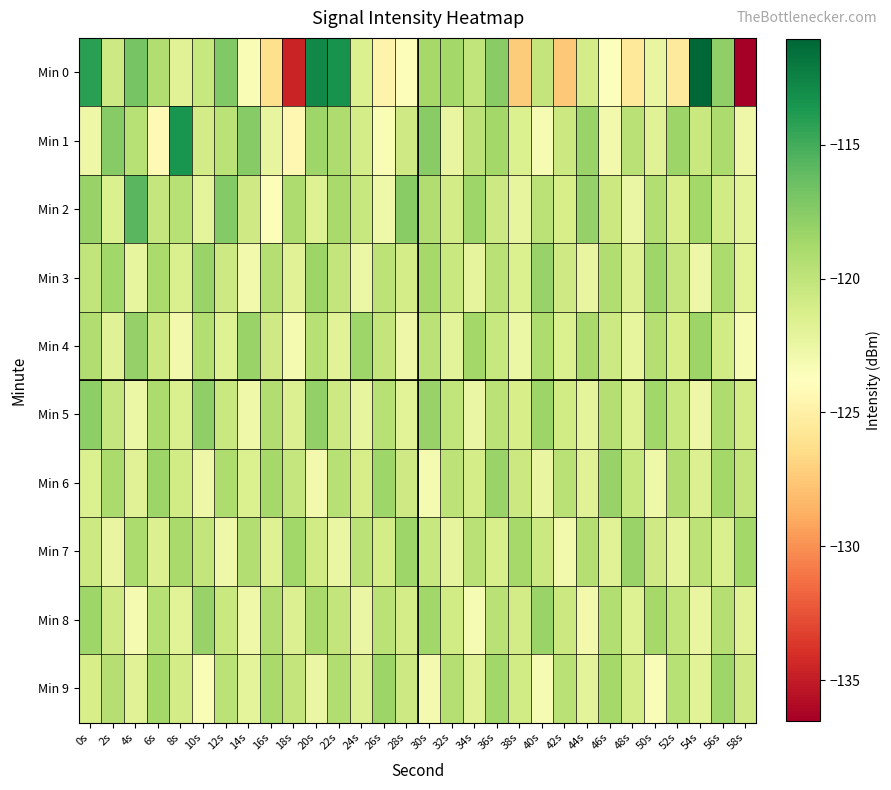

Reading left to right, transcribe all the data shown in this chart.

Min 0: 0s=-114.2	2s=-120.7	4s=-116.9	6s=-119.3	8s=-121.8	10s=-120.4	12s=-117.2	14s=-123.4	16s=-126.2	18s=-134.6	20s=-112.8	22s=-113.4	24s=-121.5	26s=-124.7	28s=-123.5	30s=-118.8	32s=-118.7	34s=-120.0	36s=-117.6	38s=-127.3	40s=-120.1	42s=-127.5	44s=-121.0	46s=-123.7	48s=-125.6	50s=-122.4	52s=-125.4	54s=-111.1	56s=-117.9	58s=-136.5
Min 1: 0s=-122.6	2s=-117.5	4s=-119.6	6s=-124.2	8s=-113.5	10s=-121.0	12s=-119.7	14s=-117.5	16s=-122.2	18s=-124.4	20s=-118.5	22s=-119.2	24s=-121.1	26s=-123.3	28s=-120.8	30s=-117.6	32s=-122.4	34s=-119.9	36s=-118.7	38s=-121.5	40s=-123.2	42s=-120.6	44s=-118.3	46s=-122.9	48s=-119.7	50s=-121.8	52s=-118.4	54s=-120.5	56s=-119.1	58s=-122.7
Min 2: 0s=-118.2	2s=-121.5	4s=-115.8	6s=-120.3	8s=-119.6	10s=-122.1	12s=-117.4	14s=-120.8	16s=-123.5	18s=-119.2	20s=-121.7	22s=-118.9	24s=-120.4	26s=-122.8	28s=-117.6	30s=-119.3	32s=-121.0	34s=-118.5	36s=-120.7	38s=-122.3	40s=-119.8	42s=-121.2	44s=-118.1	46s=-120.6	48s=-122.5	50s=-119.4	52s=-121.3	54s=-118.7	56s=-120.9	58s=-122.0
Min 3: 0s=-120.1	2s=-118.6	4s=-122.3	6s=-119.0	8s=-121.4	10s=-118.3	12s=-120.7	14s=-122.9	16s=-119.5	18s=-121.8	20s=-118.4	22s=-120.2	24s=-122.6	26s=-119.9	28s=-121.1	30s=-118.8	32s=-120.5	34s=-122.2	36s=-119.7	38s=-121.5	40s=-118.2	42s=-120.8	44s=-122.4	46s=-119.3	48s=-121.6	50s=-118.5	52s=-120.3	54s=-122.7	56s=-119.1	58s=-121.9
Min 4: 0s=-119.3	2s=-121.8	4s=-118.1	6s=-120.6	8s=-122.9	10s=-119.4	12s=-121.7	14s=-118.3	16s=-120.8	18s=-123.1	20s=-119.6	22s=-121.9	24s=-118.5	26s=-120.2	28s=-122.7	30s=-119.8	32s=-122.0	34s=-118.7	36s=-120.4	38s=-122.6	40s=-119.2	42s=-121.5	44s=-118.9	46s=-120.7	48s=-122.3	50s=-119.5	52s=-121.2	54s=-118.4	56s=-120.9	58s=-123.2
Min 5: 0s=-117.8	2s=-120.3	4s=-122.6	6s=-119.1	8s=-121.4	10s=-117.9	12s=-120.5	14s=-122.8	16s=-119.3	18s=-121.6	20s=-118.0	22s=-120.7	24s=-122.3	26s=-119.6	28s=-121.9	30s=-118.2	32s=-120.1	34s=-122.5	36s=-119.8	38s=-121.2	40s=-118.4	42s=-120.9	44s=-122.1	46s=-119.5	48s=-121.7	50s=-118.6	52s=-120.4	54s=-122.7	56s=-119.2	58s=-121.0
Min 6: 0s=-121.5	2s=-119.0	4s=-121.8	6s=-118.4	8s=-120.9	10s=-122.7	12s=-119.2	14s=-121.5	16s=-118.8	18s=-120.3	20s=-122.9	22s=-119.6	24s=-121.2	26s=-118.5	28s=-120.8	30s=-123.1	32s=-119.9	34s=-121.1	36s=-118.3	38s=-120.6	40s=-122.4	42s=-119.7	44s=-121.8	46s=-118.2	48s=-120.4	50s=-122.8	52s=-119.3	54s=-121.6	56s=-118.7	58s=-120.2
Min 7: 0s=-120.7	2s=-122.4	4s=-119.1	6s=-121.6	8s=-118.9	10s=-120.2	12s=-122.8	14s=-119.4	16s=-121.7	18s=-118.6	20s=-120.9	22s=-122.5	24s=-119.8	26s=-121.1	28s=-118.5	30s=-120.4	32s=-122.2	34s=-119.7	36s=-121.3	38s=-118.8	40s=-120.6	42s=-122.9	44s=-119.5	46s=-121.8	48s=-118.3	50s=-120.8	52s=-122.1	54s=-119.9	56s=-121.4	58s=-118.7
Min 8: 0s=-118.5	2s=-120.8	4s=-123.1	6s=-119.6	8s=-121.9	10s=-118.2	12s=-120.5	14s=-122.8	16s=-119.3	18s=-121.6	20s=-118.9	22s=-120.2	24s=-122.5	26s=-119.8	28s=-121.1	30s=-118.6	32s=-120.9	34s=-123.2	36s=-119.7	38s=-121.0	40s=-118.3	42s=-120.6	44s=-122.9	46s=-119.4	48s=-121.7	50s=-118.8	52s=-120.1	54s=-122.4	56s=-119.5	58s=-121.8
Min 9: 0s=-121.2	2s=-119.5	4s=-121.8	6s=-118.7	8s=-121.0	10s=-123.3	12s=-119.8	14s=-122.1	16s=-118.9	18s=-120.2	20s=-122.5	22s=-119.3	24s=-121.6	26s=-118.4	28s=-120.7	30s=-123.0	32s=-119.5	34s=-121.8	36s=-118.6	38s=-120.9	40s=-123.2	42s=-119.7	44s=-122.0	46s=-118.8	48s=-121.1	50s=-123.4	52s=-119.6	54s=-121.9	56s=-118.5	58s=-120.8